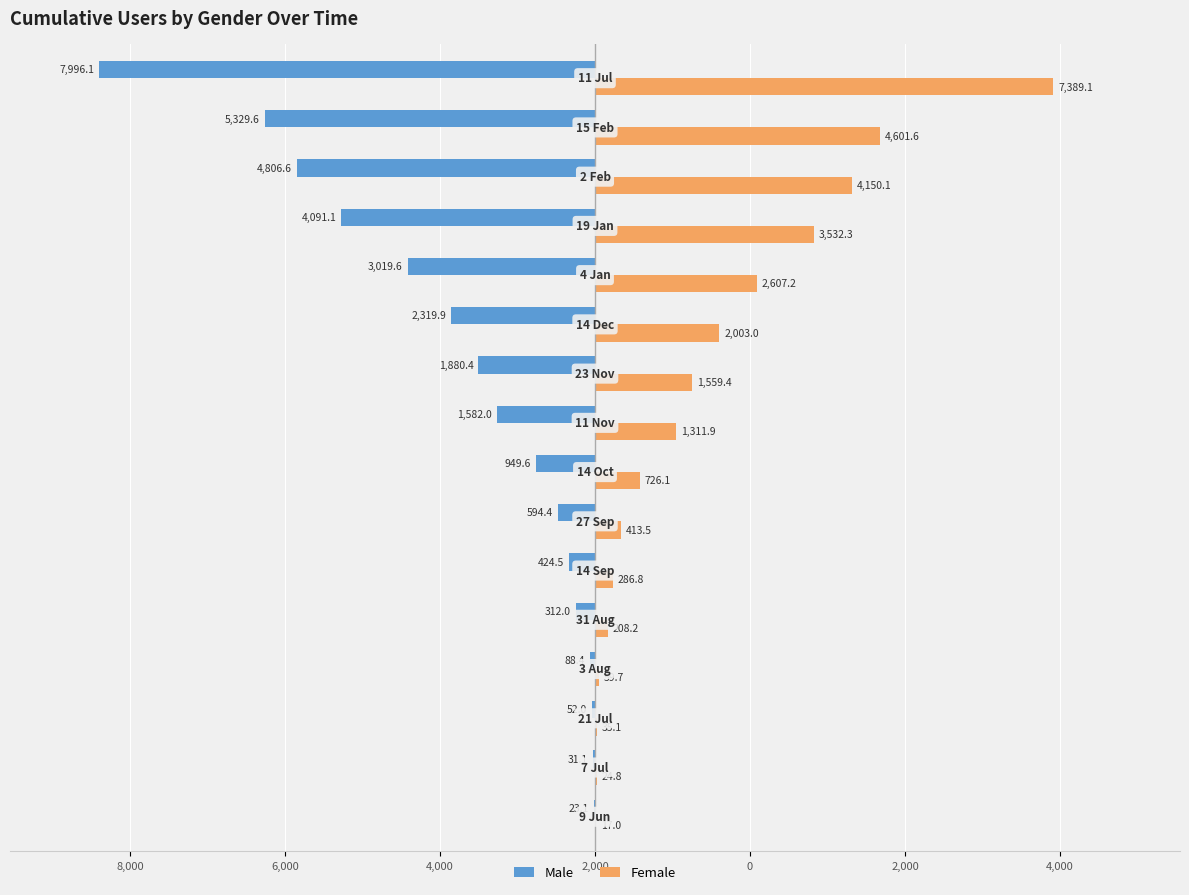

What are all the series names shown in the legend?

Male, Female